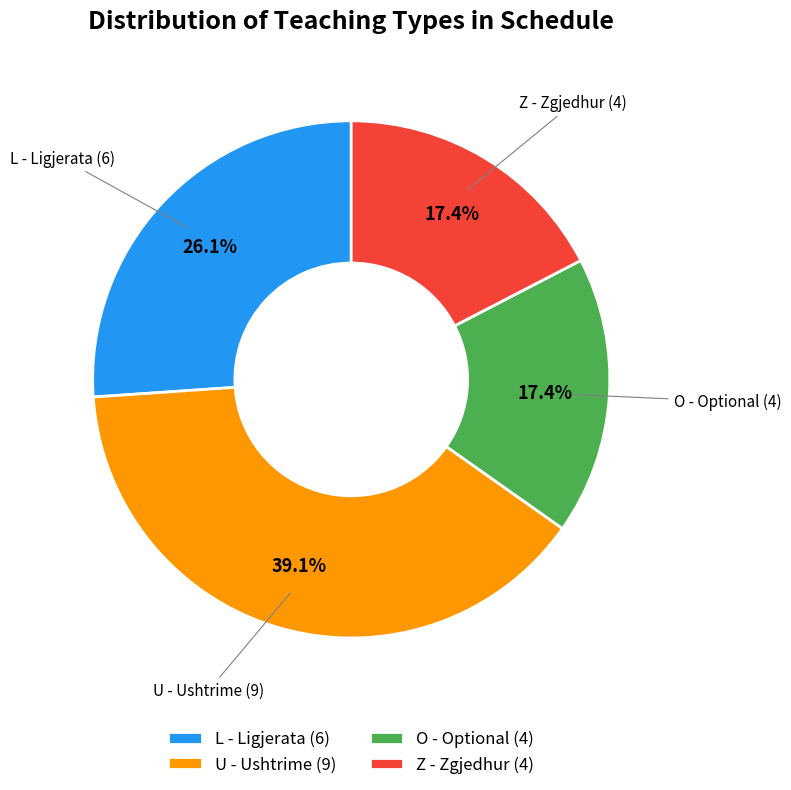

Approximately how many times larger is the value at U - Ushtrime (9) compared to L - Ligjerata (6)?

1.5